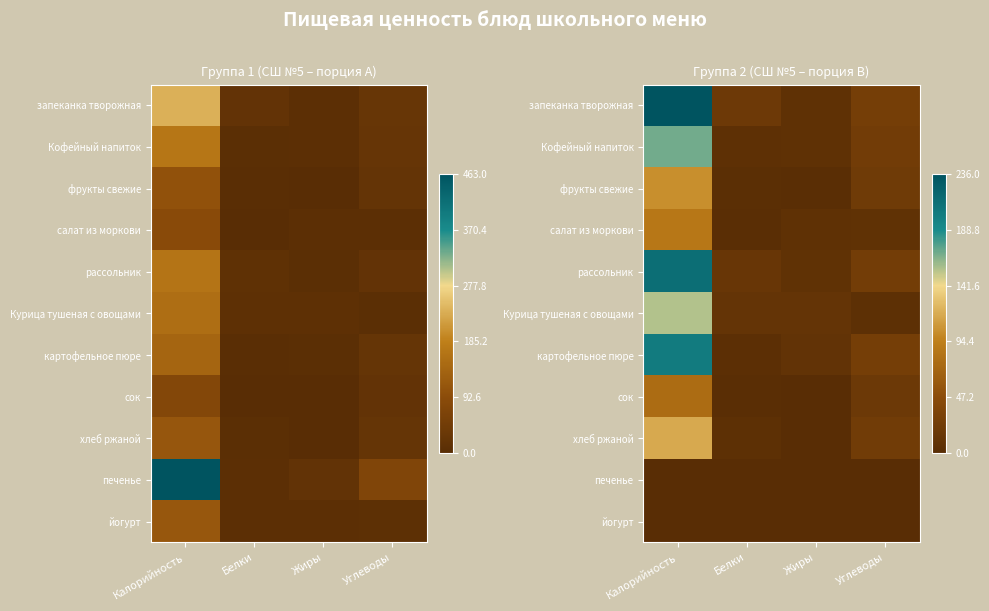

At which category is the sum across all series the highest?

Калорийность